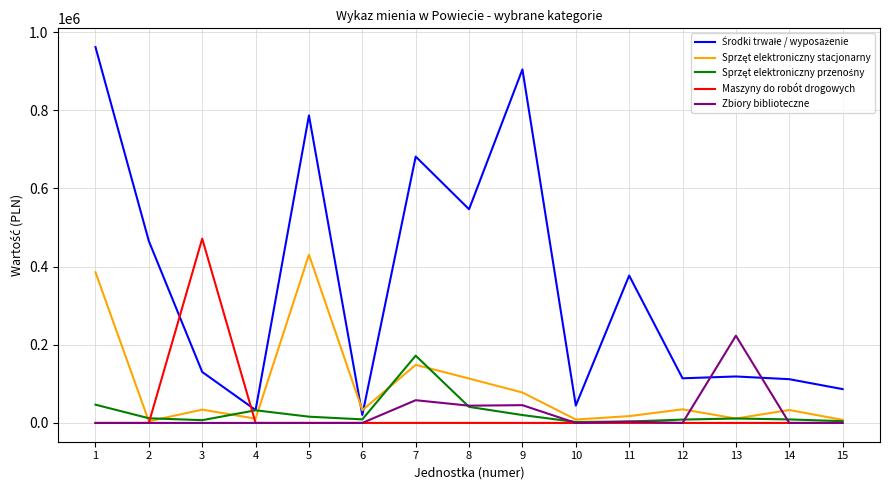

What is the maximum value shown in the chart?

961527.8